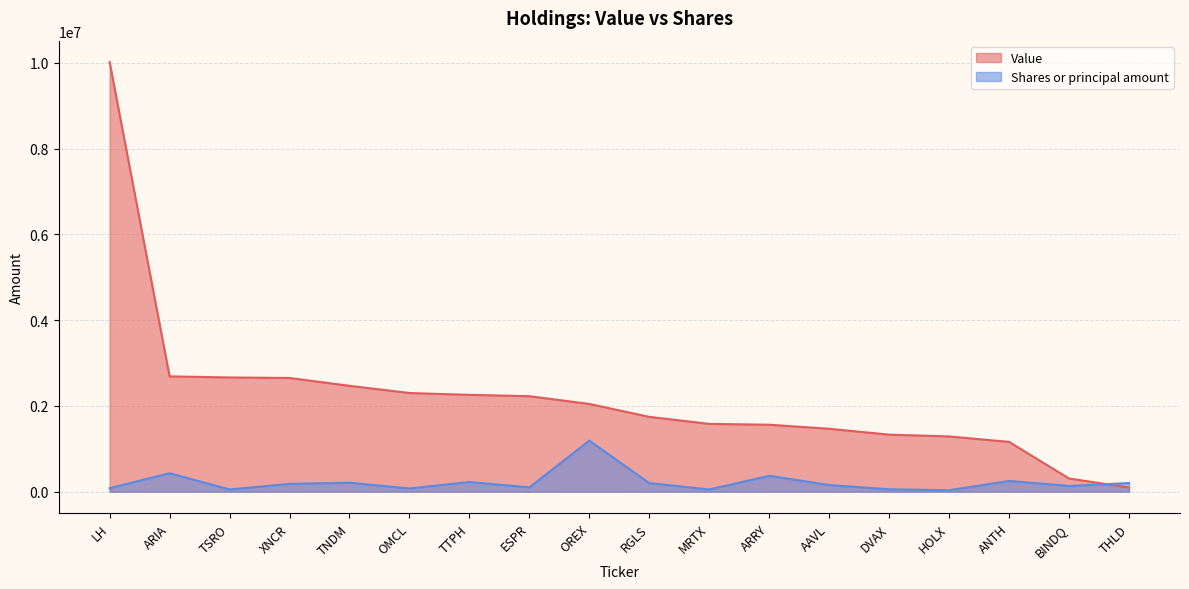

Which series ends up on top after the final intersection of Shares or principal amount and Value?

Shares or principal amount